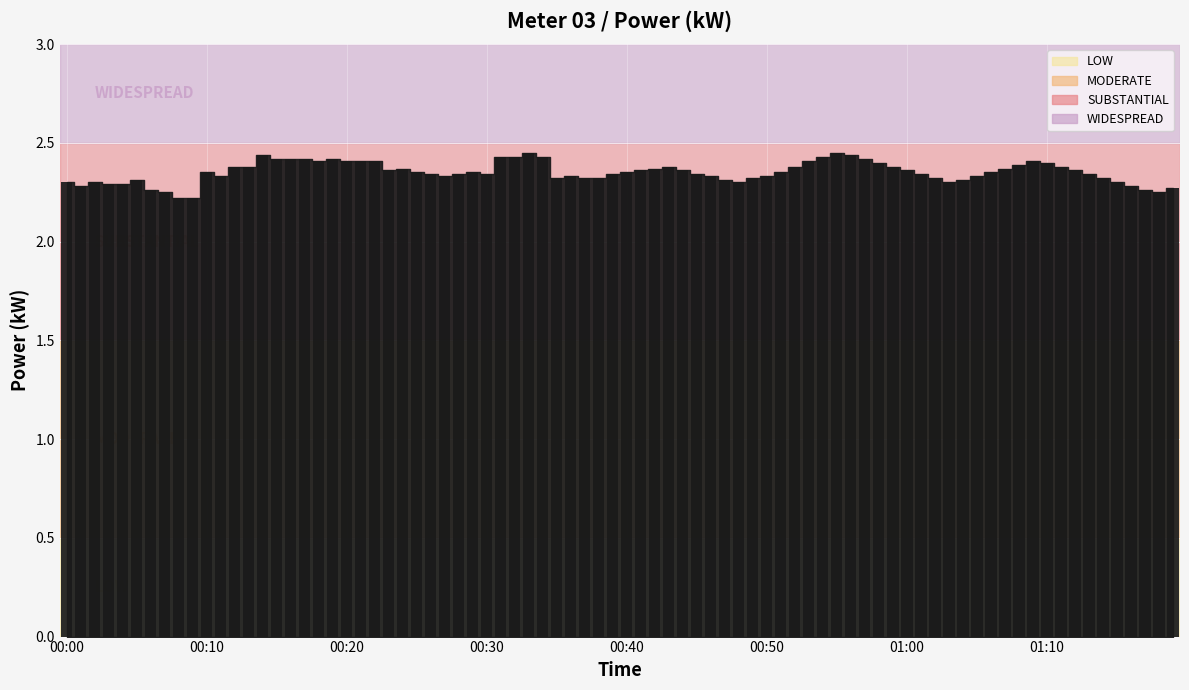

How many values are between 2 and 3?

80